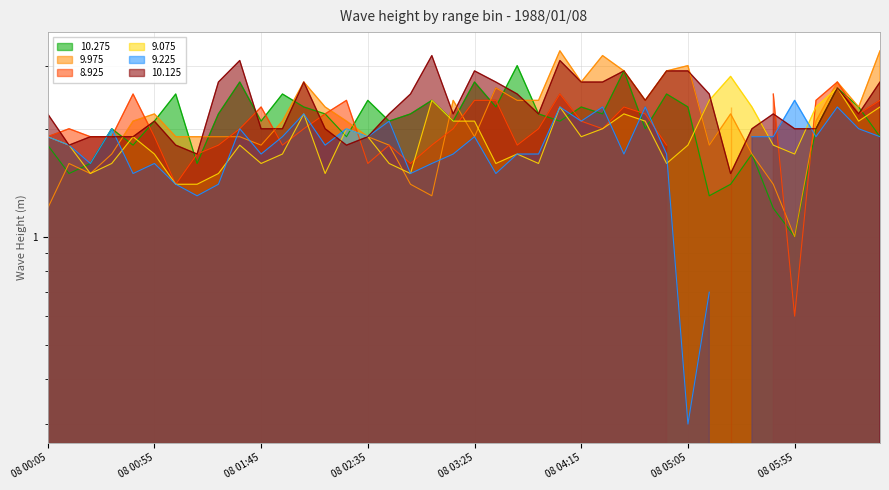

True or false: 10.125 and 10.275 intersect in this chart.

True